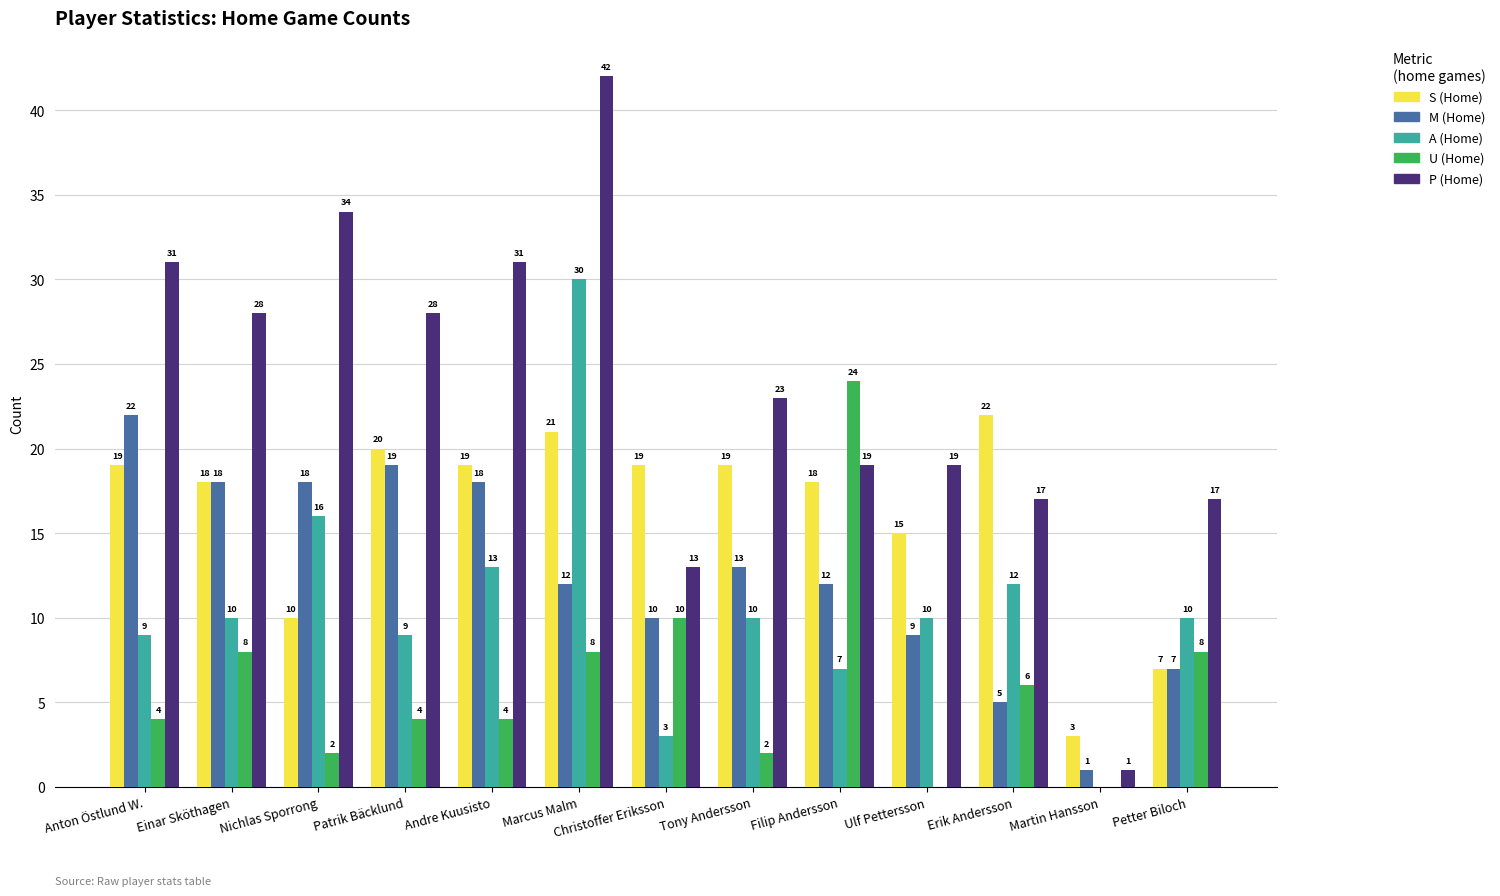

Is the value of P (Home) at Erik Andersson greater than the value of M (Home) at Marcus Malm?

Yes